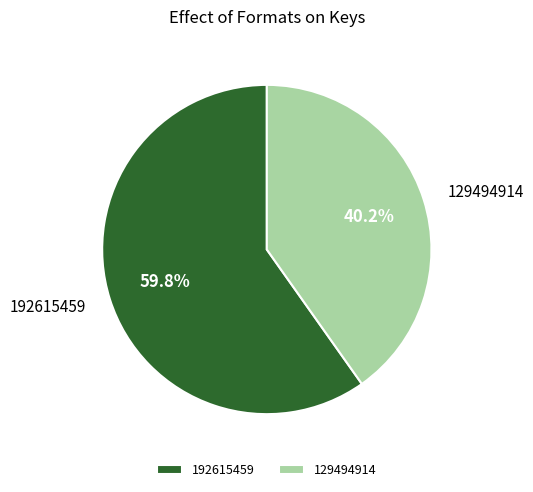

Which category has the biggest portion of the pie?

192615459